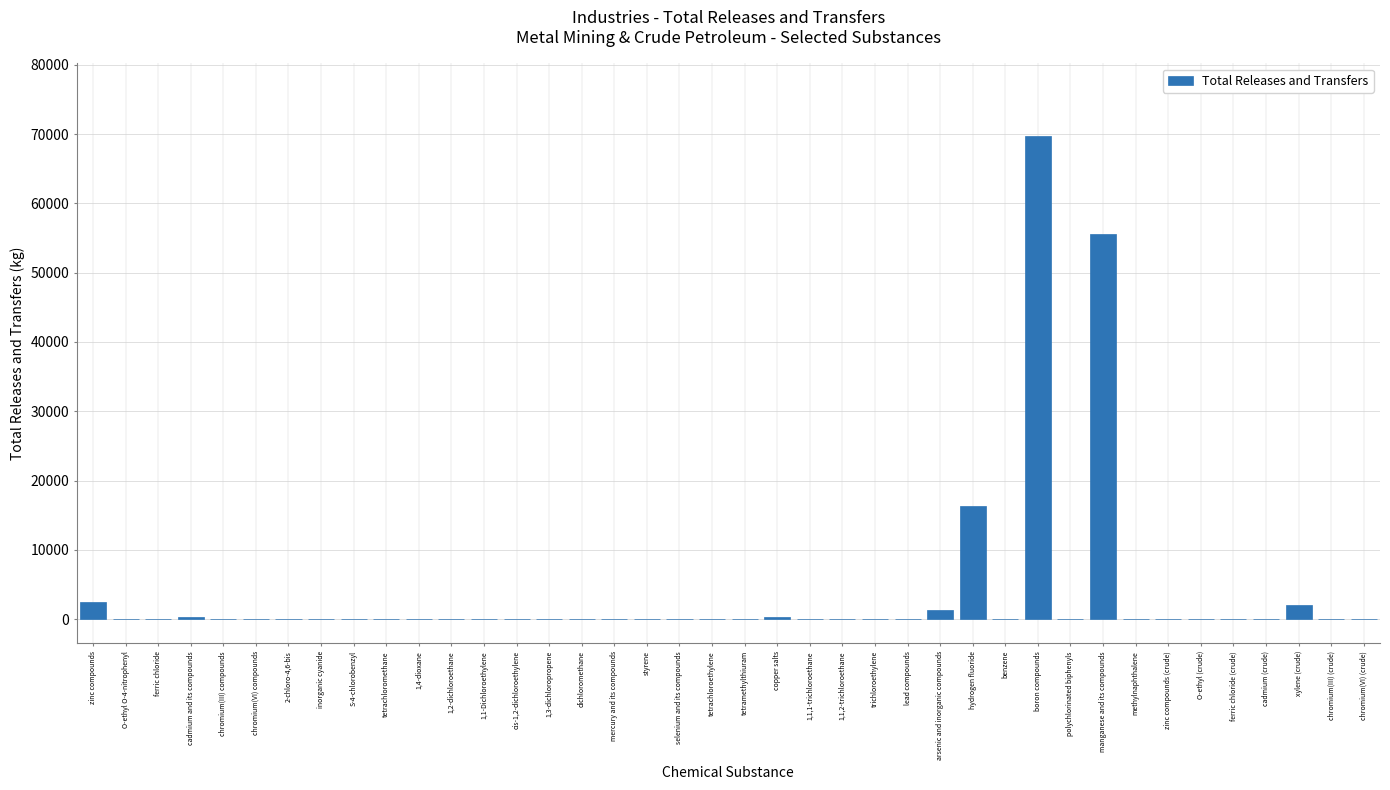

At which category does the chart reach its peak across all series?

boron compounds